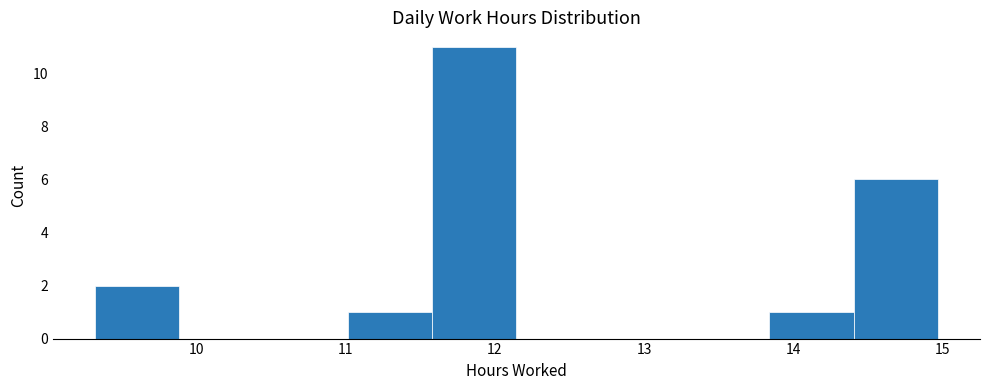

Reading left to right, transcribe this chart: for each bar, give the range it covers on the x-axis and its height. Neither the bar edges nor the heights are printed on the chart, so give them approximately, as read against the axes.

9.3 to 9.9: 2
9.9 to 10.5: 0
10.5 to 11.0: 0
11.0 to 11.6: 1
11.6 to 12.1: 11
12.1 to 12.7: 0
12.7 to 13.3: 0
13.3 to 13.8: 0
13.8 to 14.4: 1
14.4 to 15.0: 6